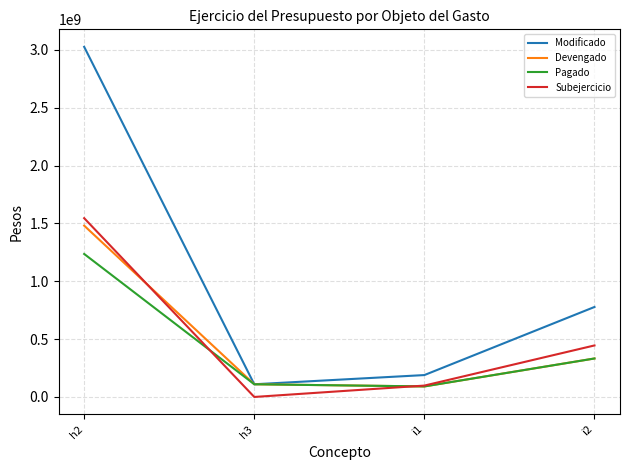

True or false: Subejercicio and Modificado cross at least once.

False